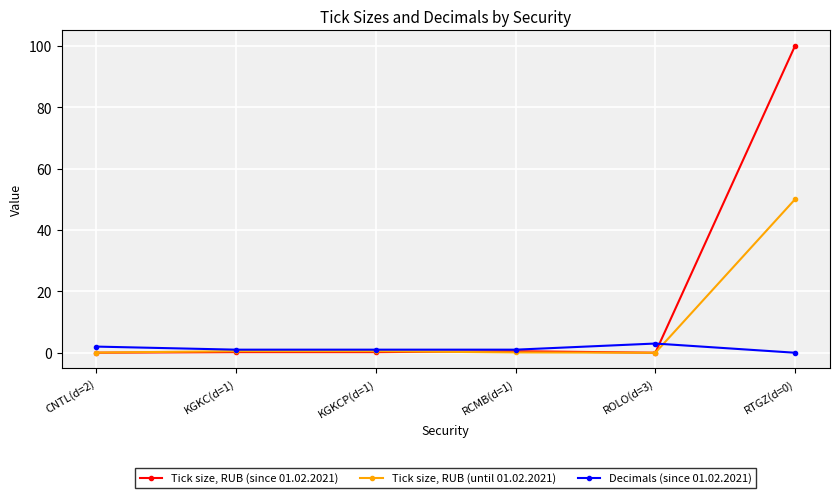

Which series has the largest total across all categories?

Tick size, RUB (since 01.02.2021)